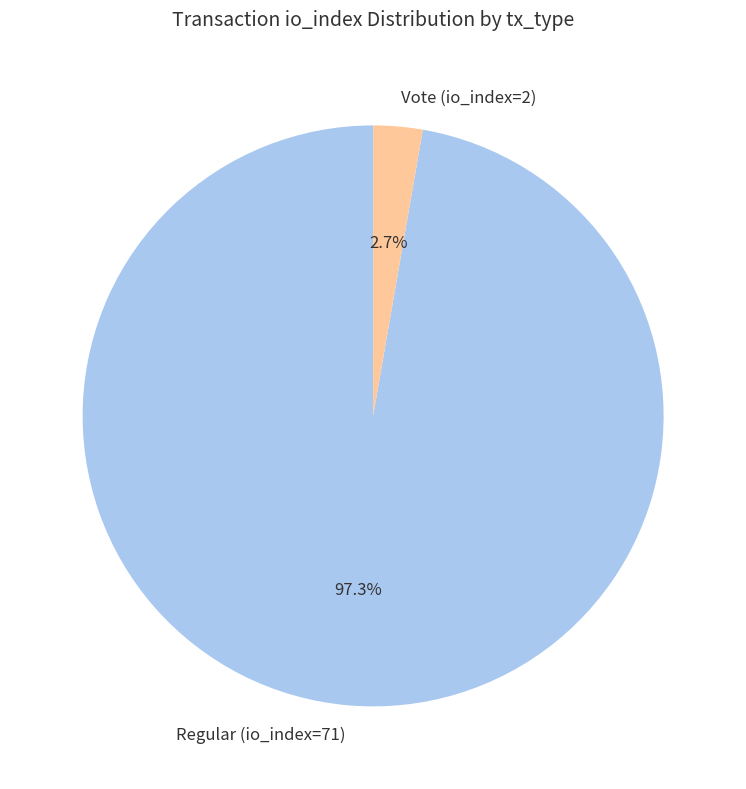

What percentage do Vote (io_index=2) and Regular (io_index=71) together represent?

100.0%